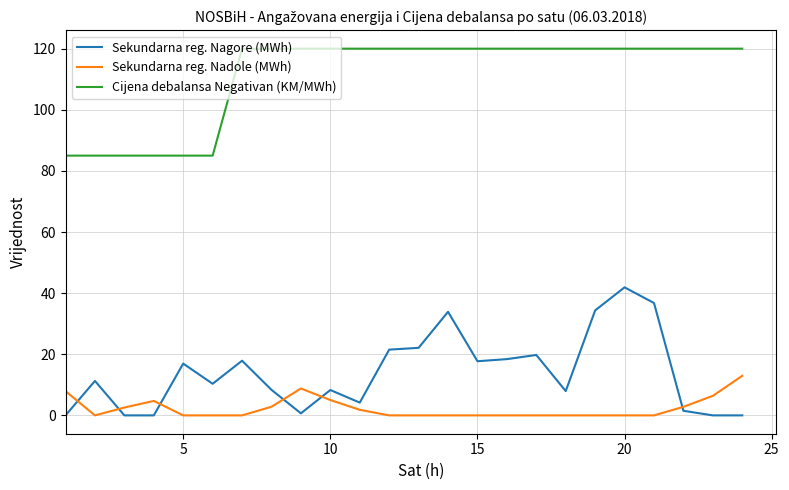

What is the greatest value displayed?

120.0